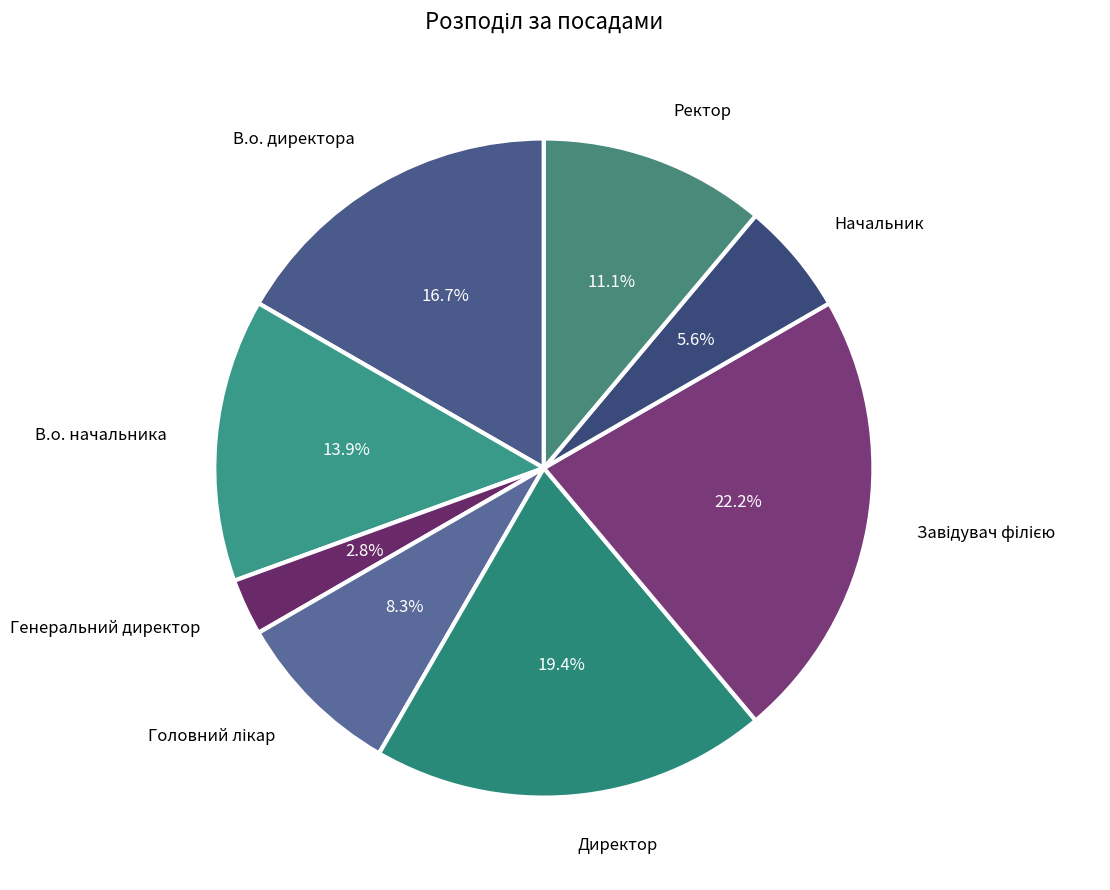

Approximately how many times larger is the value at В.о. директора compared to Директор?

0.9